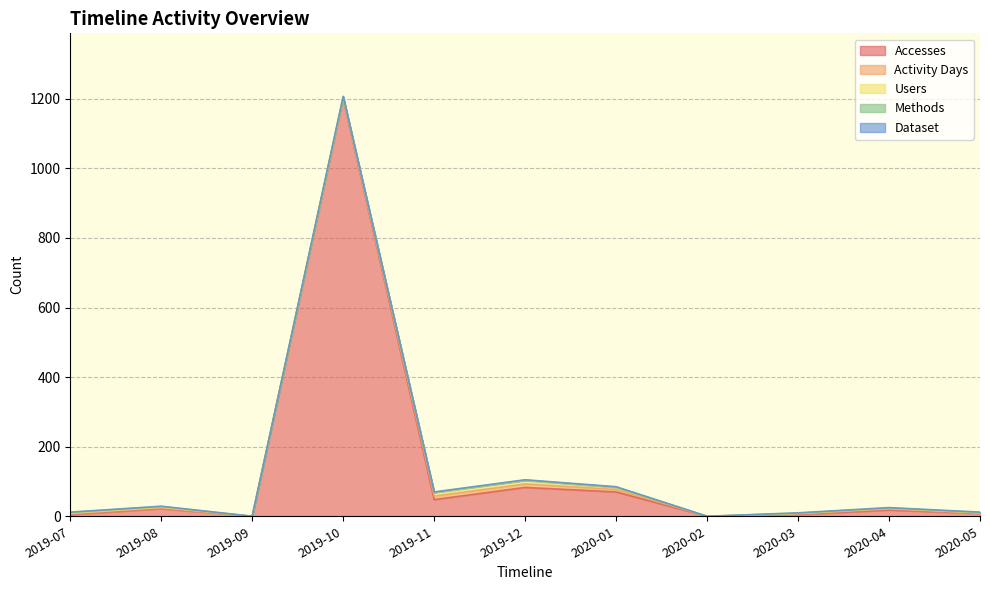

Which series has the widest spread of values?

Accesses